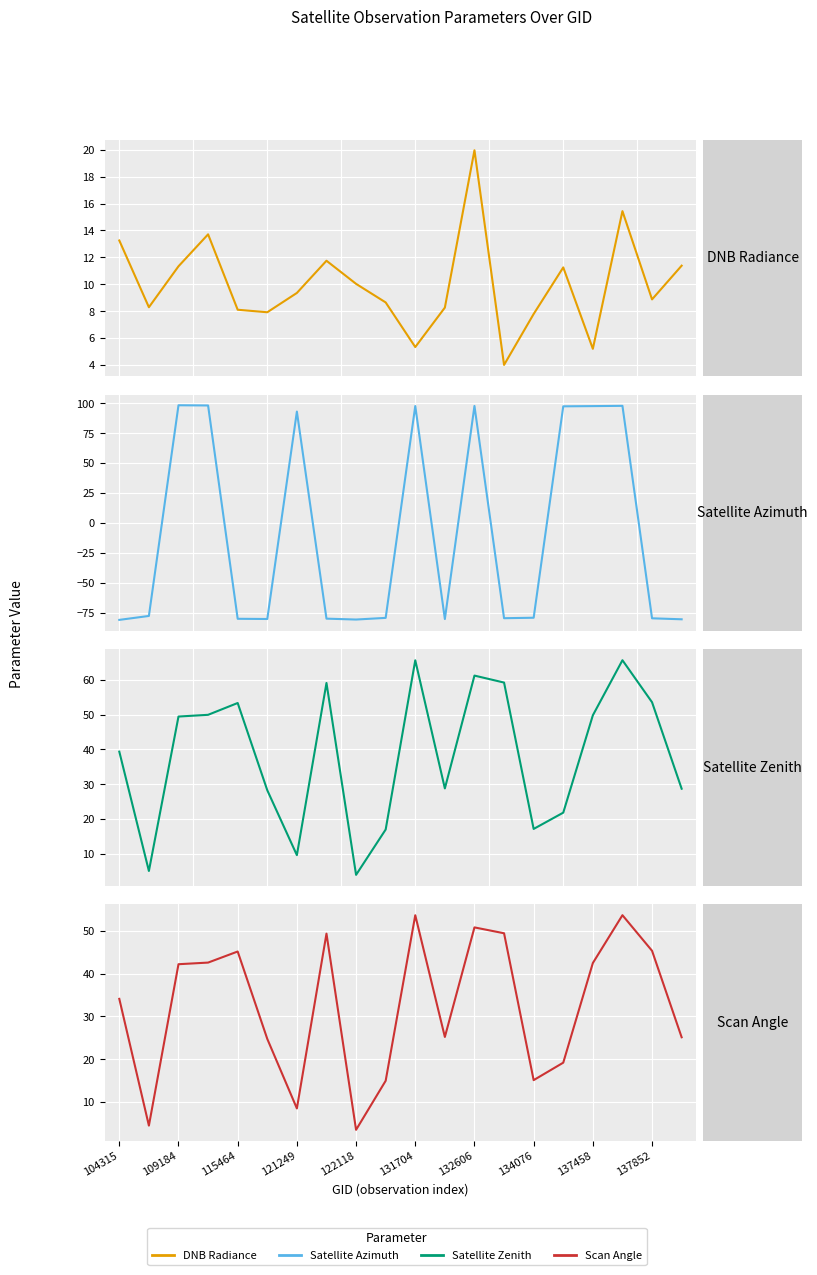

How many distinct data groups are displayed?

4